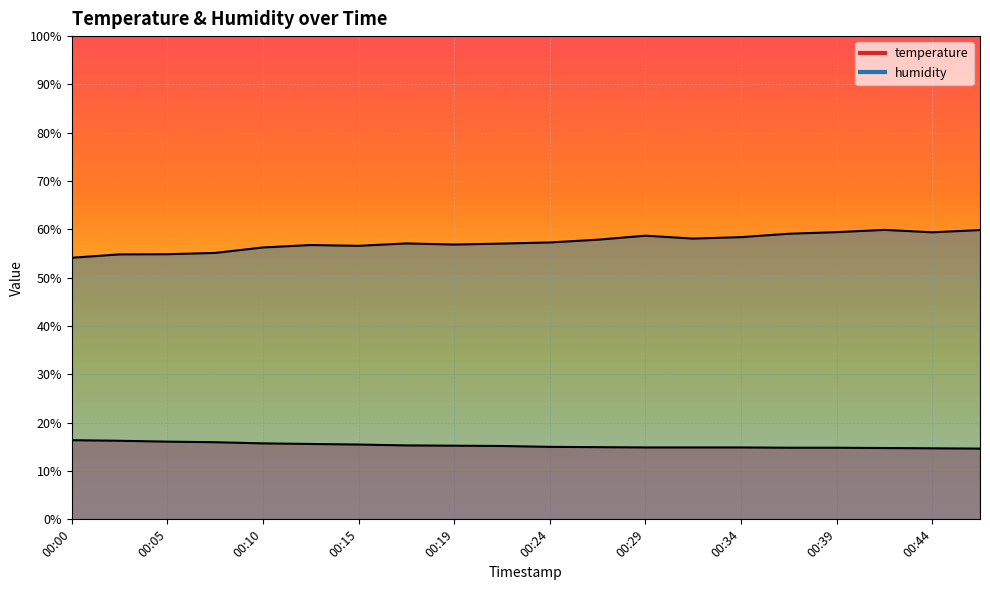

What is the average value of the temperature series?

15.3